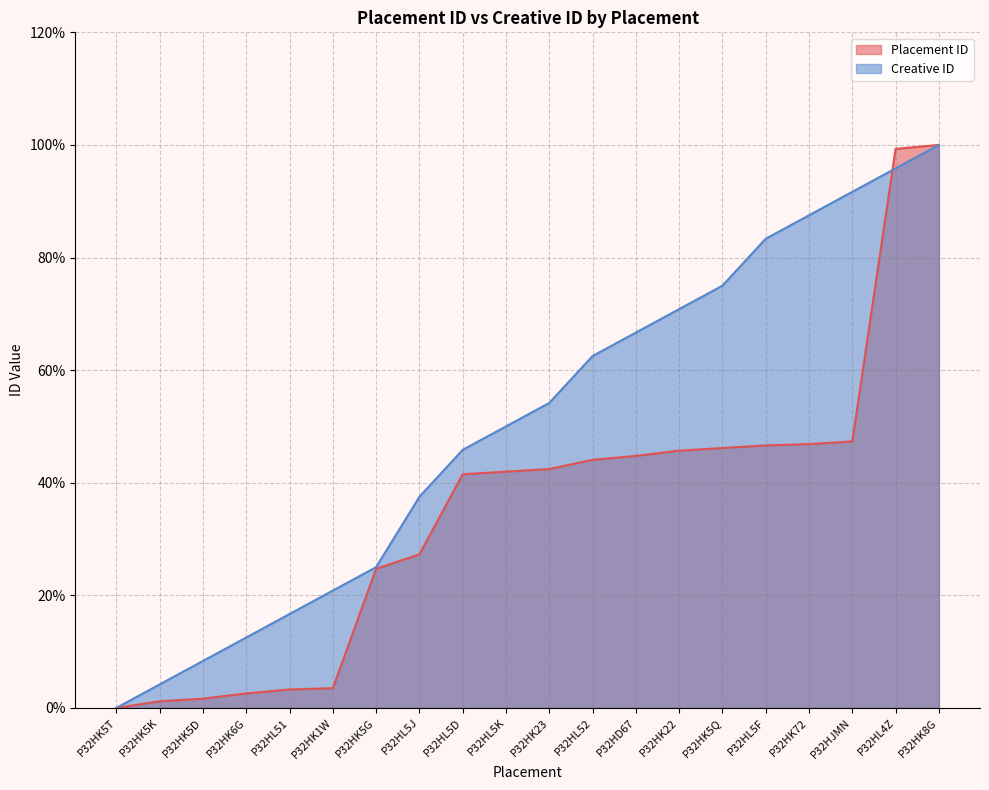

At how many categories does at least one series exceed 73?

6